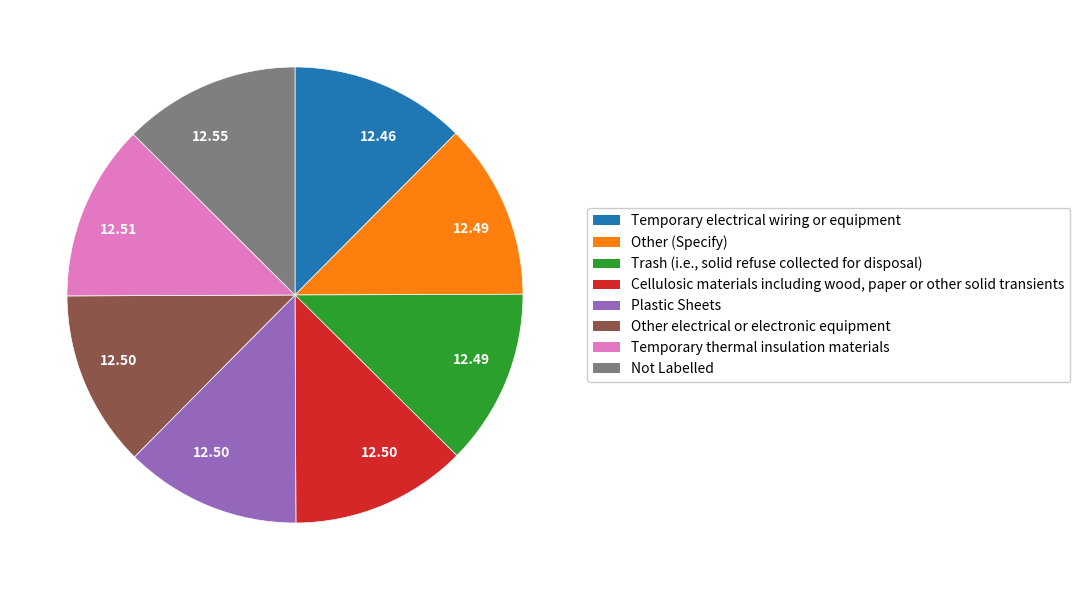

Is there a majority slice in this chart?

No